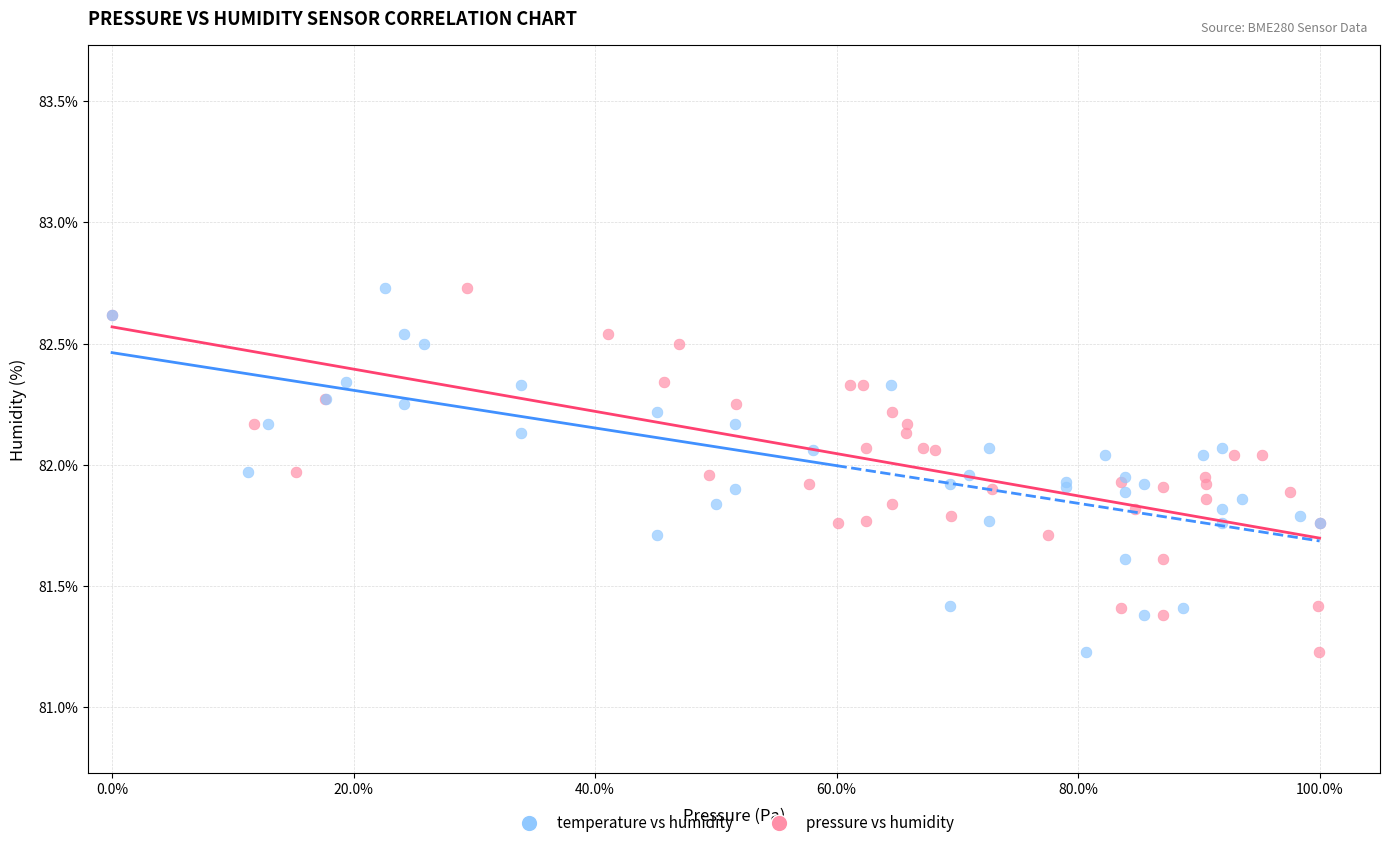

What are all the series names shown in the legend?

temperature vs humidity, pressure vs humidity